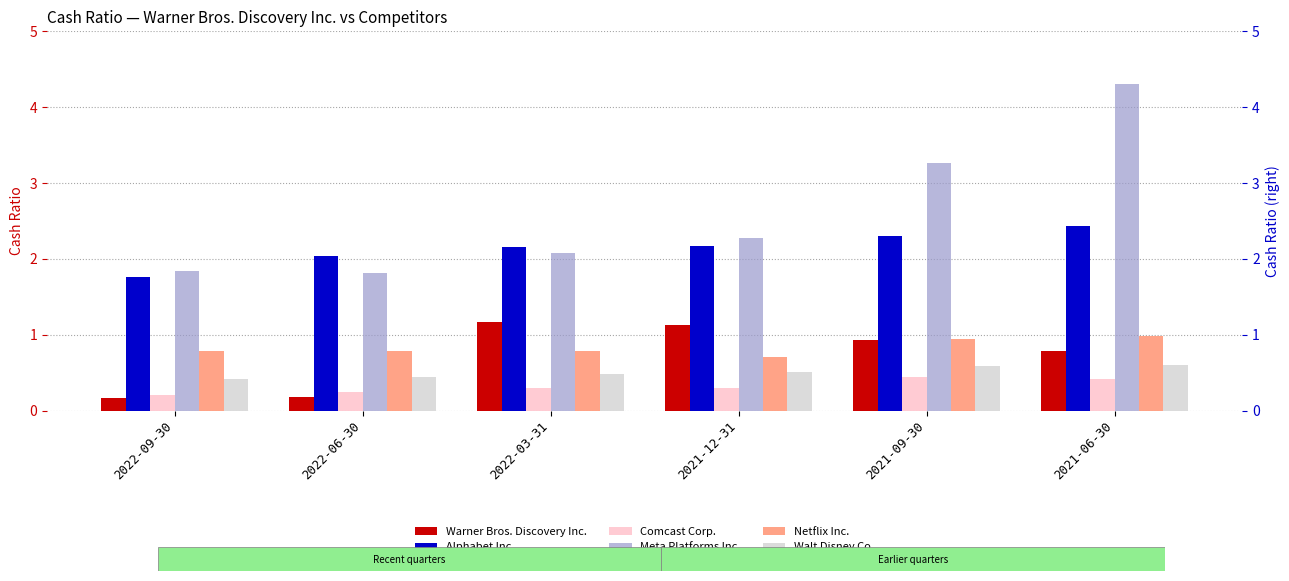

At which label is Comcast Corp. closest to 0?

2022-09-30